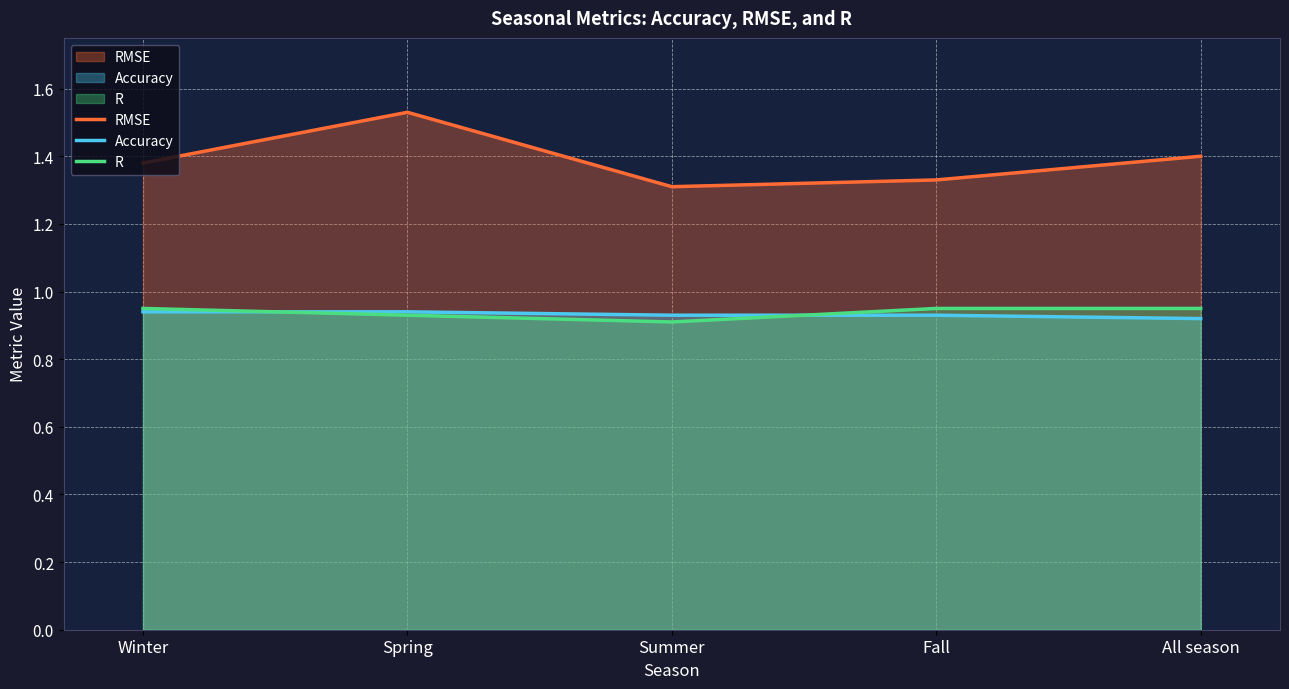

How many times do Accuracy and R cross each other?

2